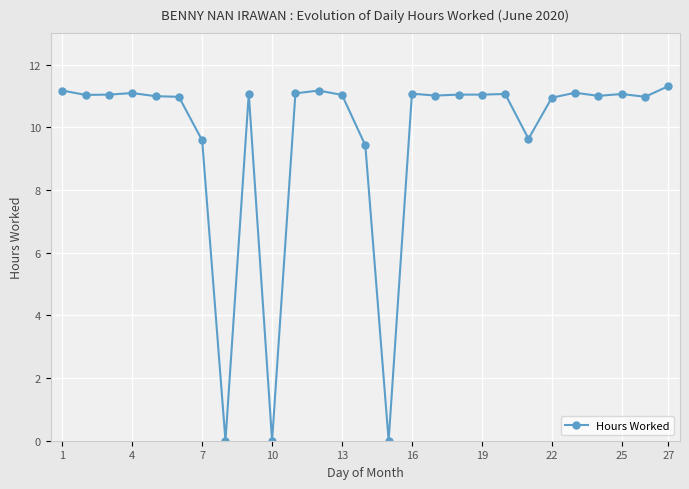

What is the value of the 1st point from the left?

11.2